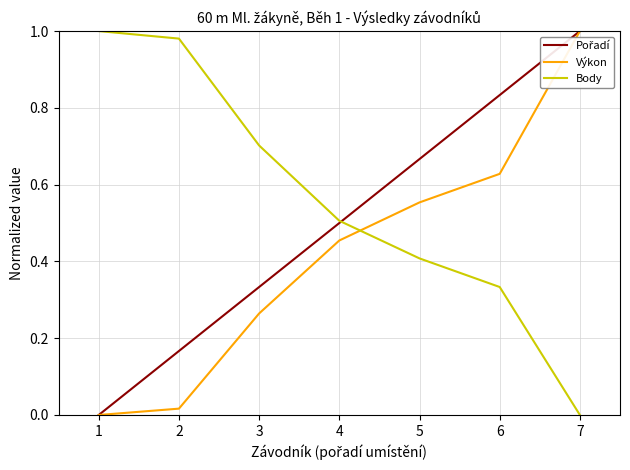

What is the total value across all series at 6?

1.8